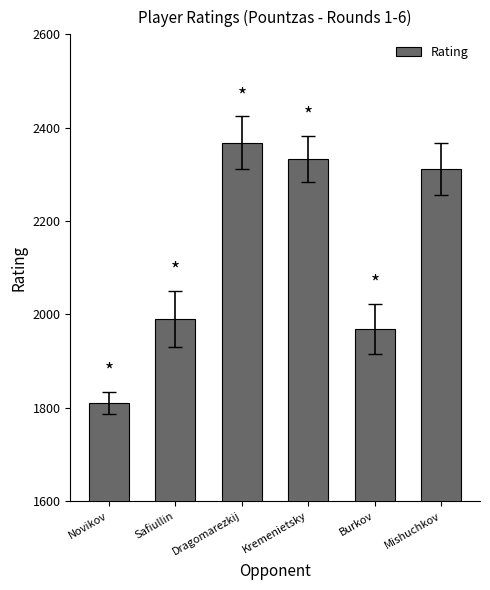

Which category has the lowest value across all series?

Novikov